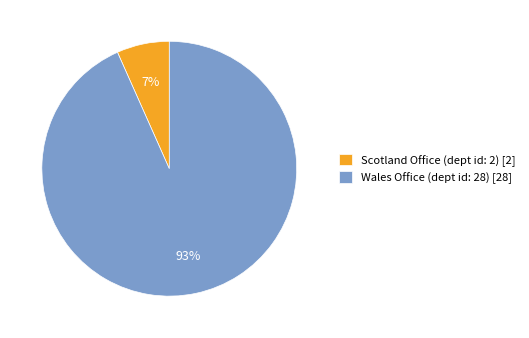

How many segments does this pie chart have?

2